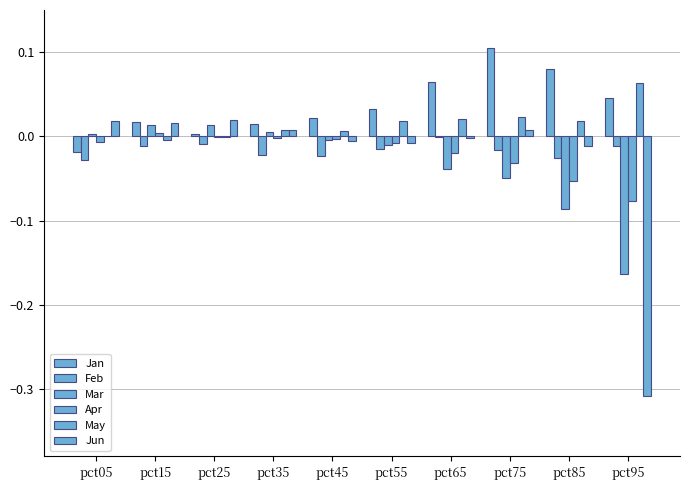

Which series has the largest total across all categories?

Jan